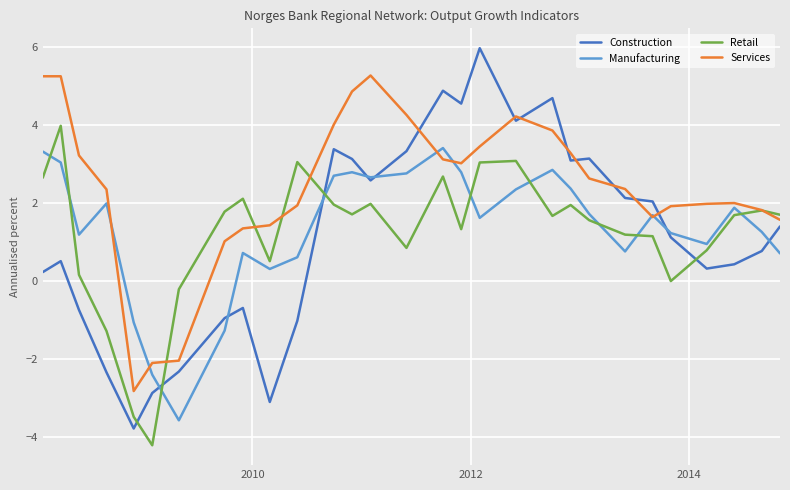

What is the highest value of the Manufacturing series?

3.4